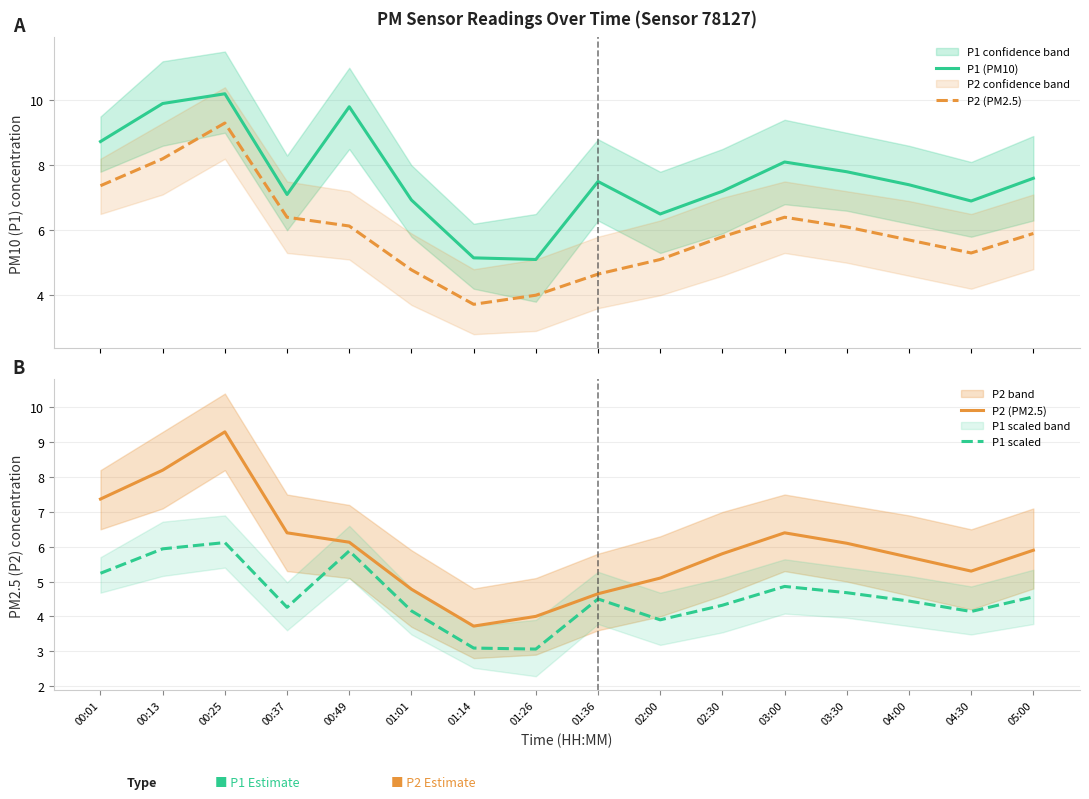

Is this an area chart (filled region under the line)?

No